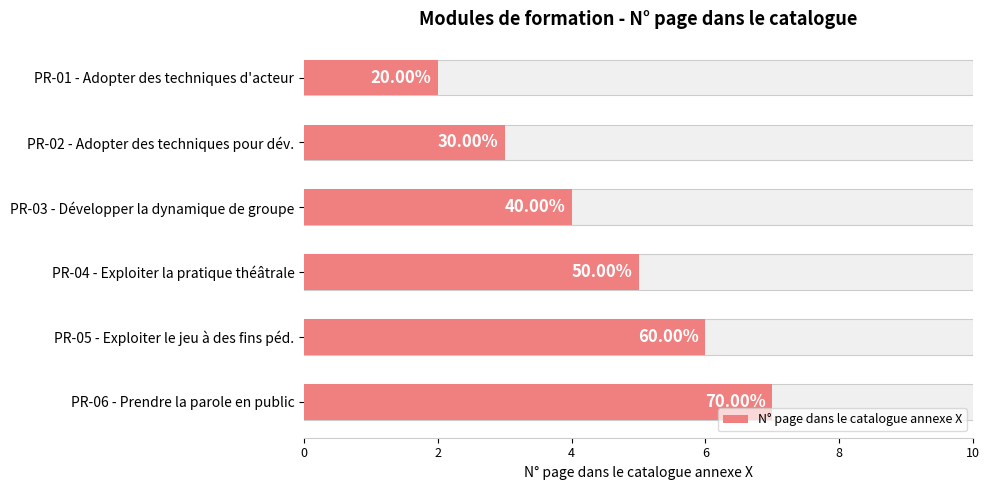

Where is the data nearest to the value 4?

PR-03 - Développer la dynamique de groupe